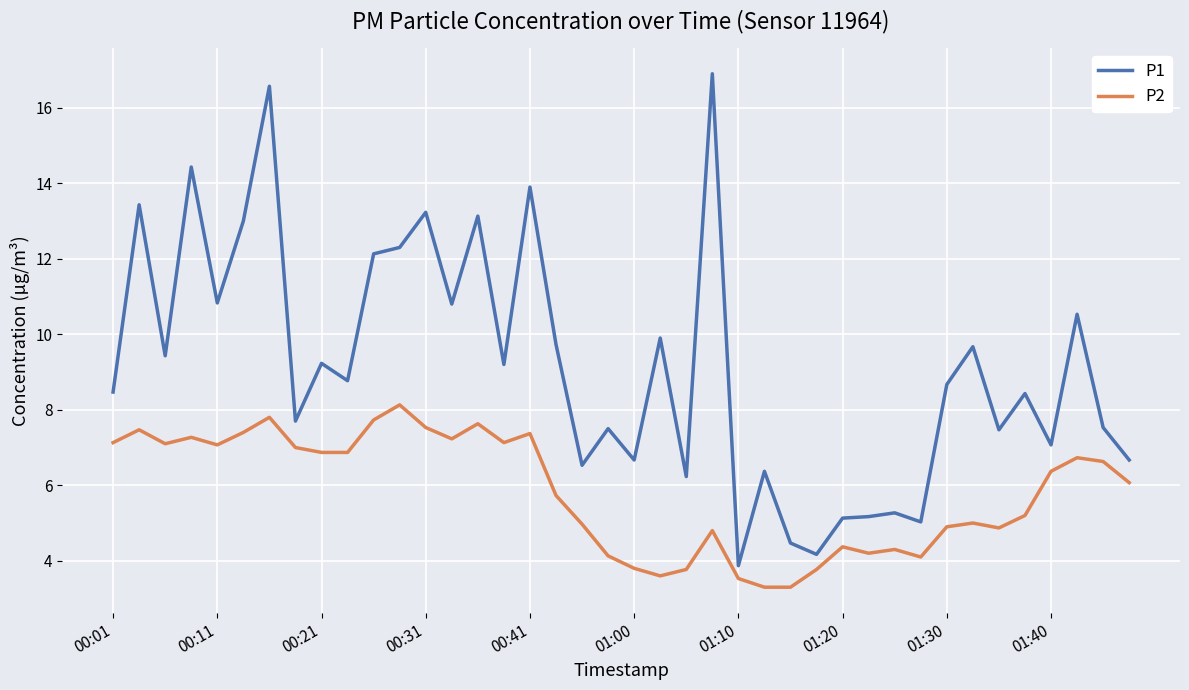

List the series in order of their overall mean, highest first.

P1, P2